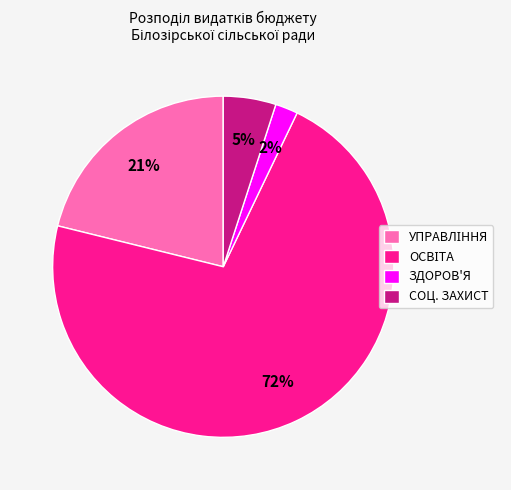

To the nearest percent, what is the difference between the largest and smallest slice percentages?

70%